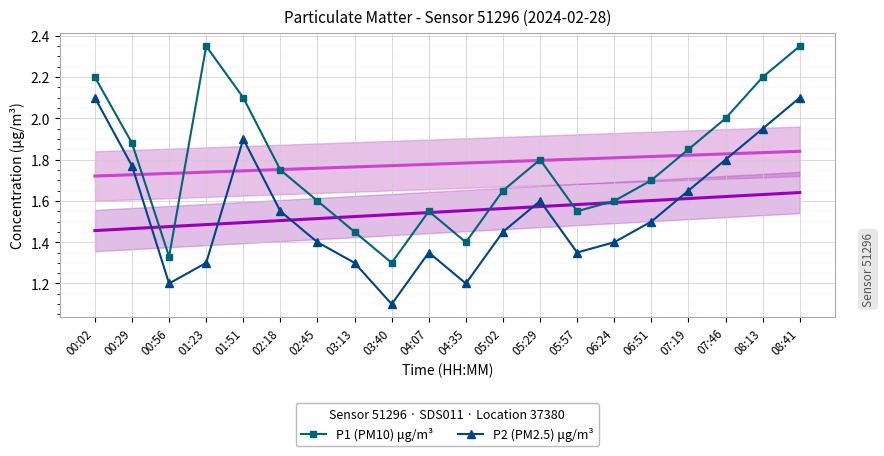

How many lines are shown in the chart?

2